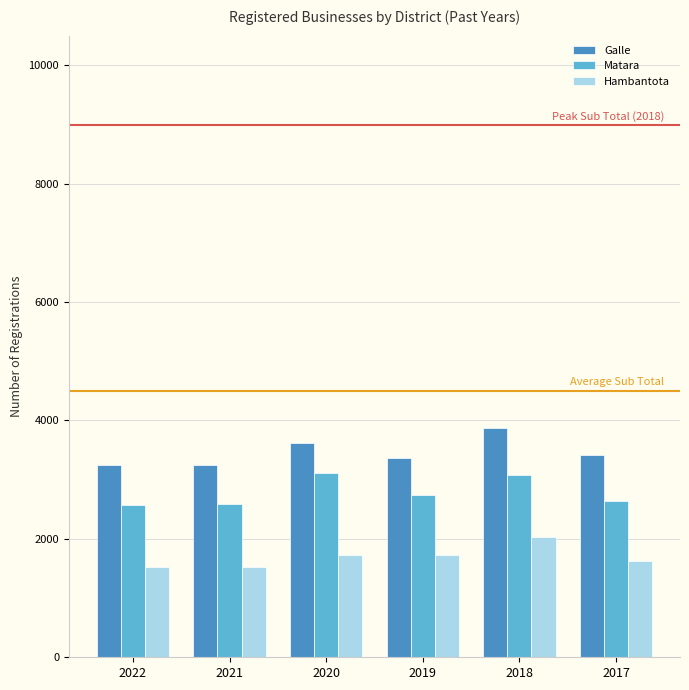

What is the value of the Matara bar at the 4th from the left?

2739